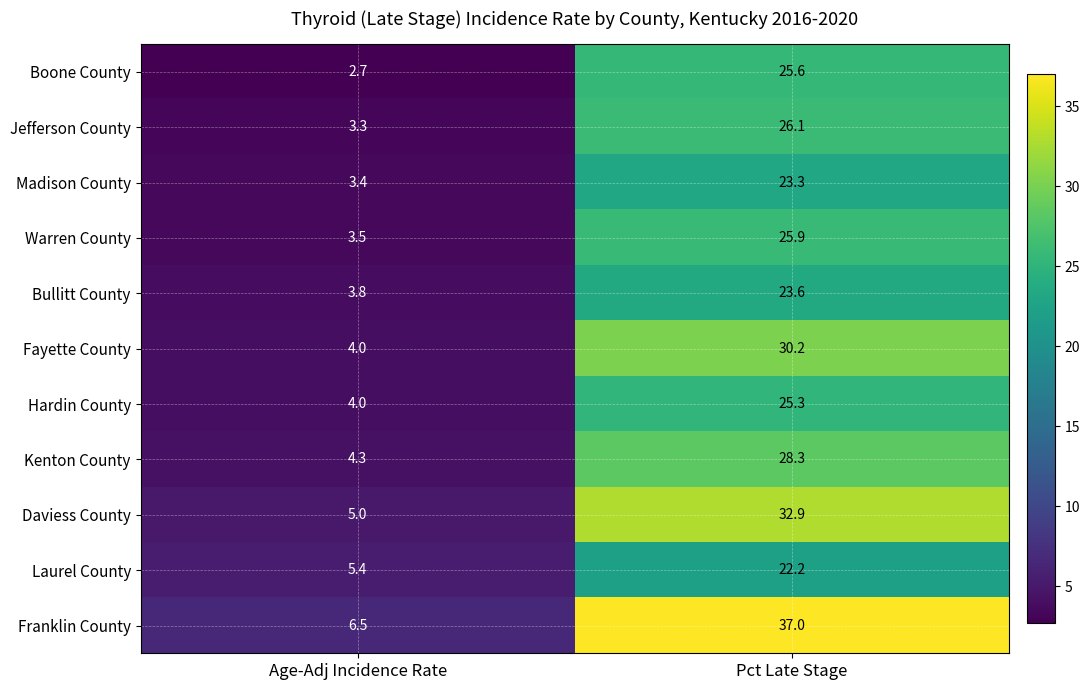

What is the difference between the Warren County values at Age-Adj Incidence Rate and Pct Late Stage?

22.4